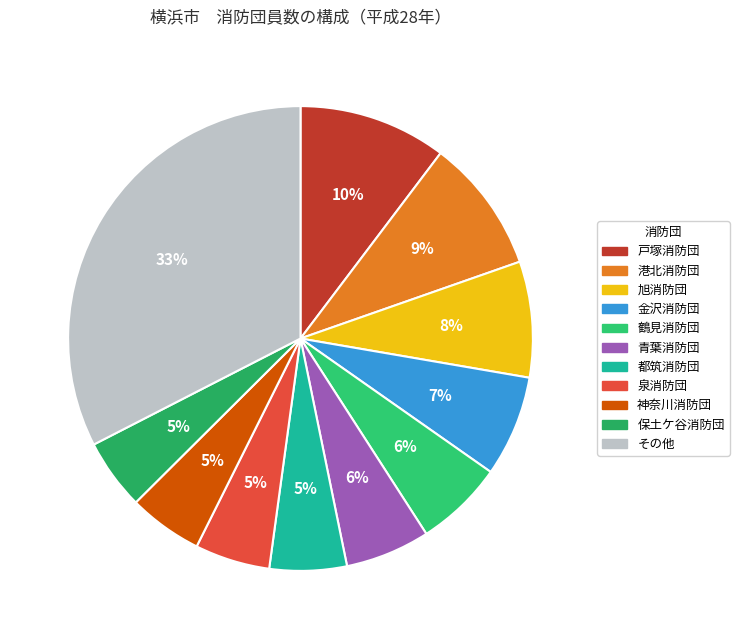

How many slices are in this pie chart?

11